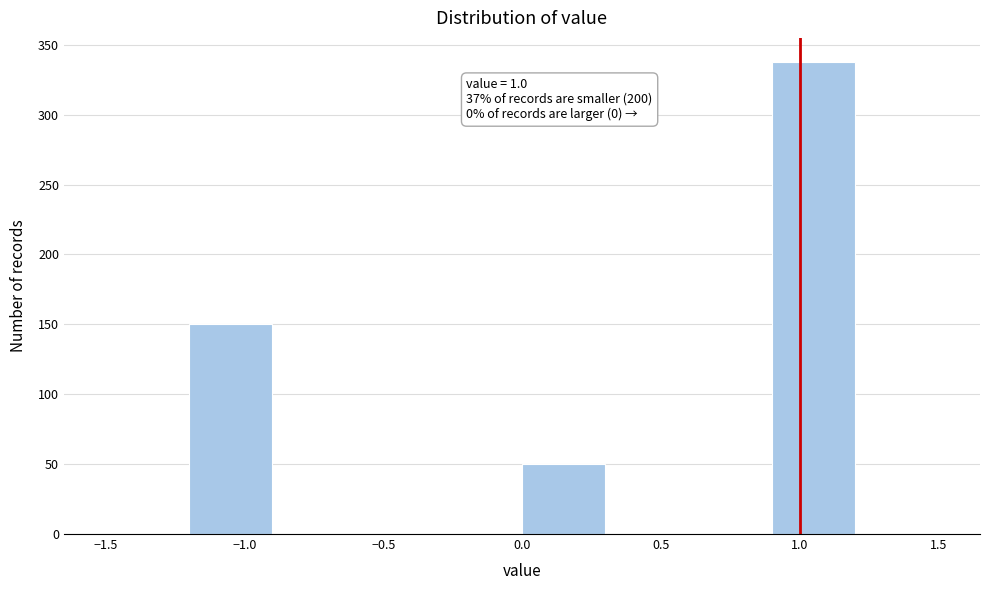

Over which range of the x-axis is the bar tallest?

0.9 to 1.2